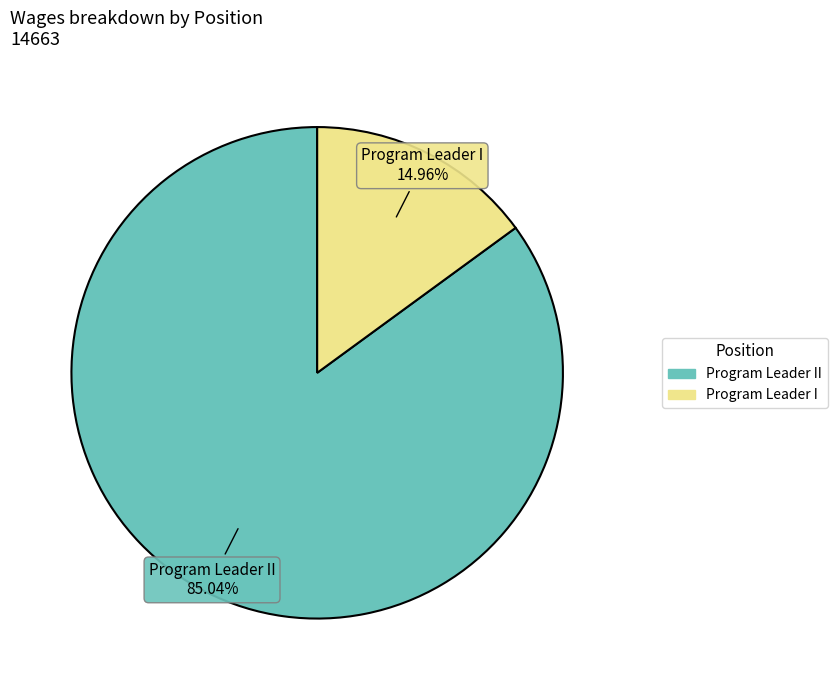

Count the number of slices in the pie.

2